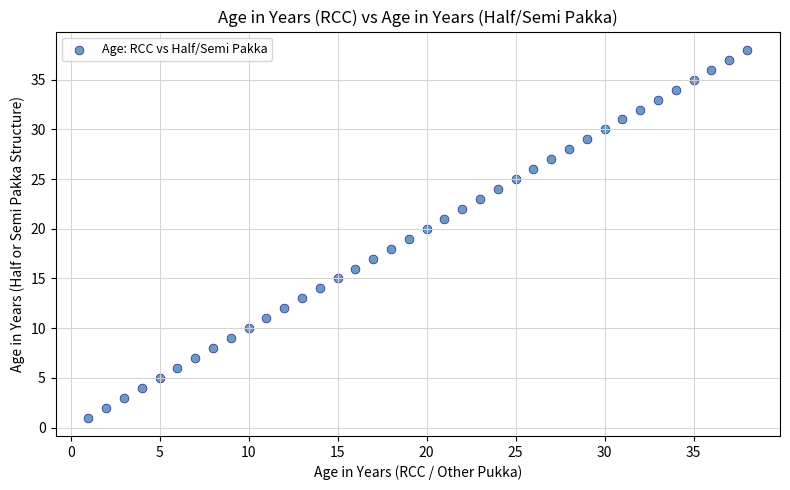

What is the range of X values (max minus min)?

37